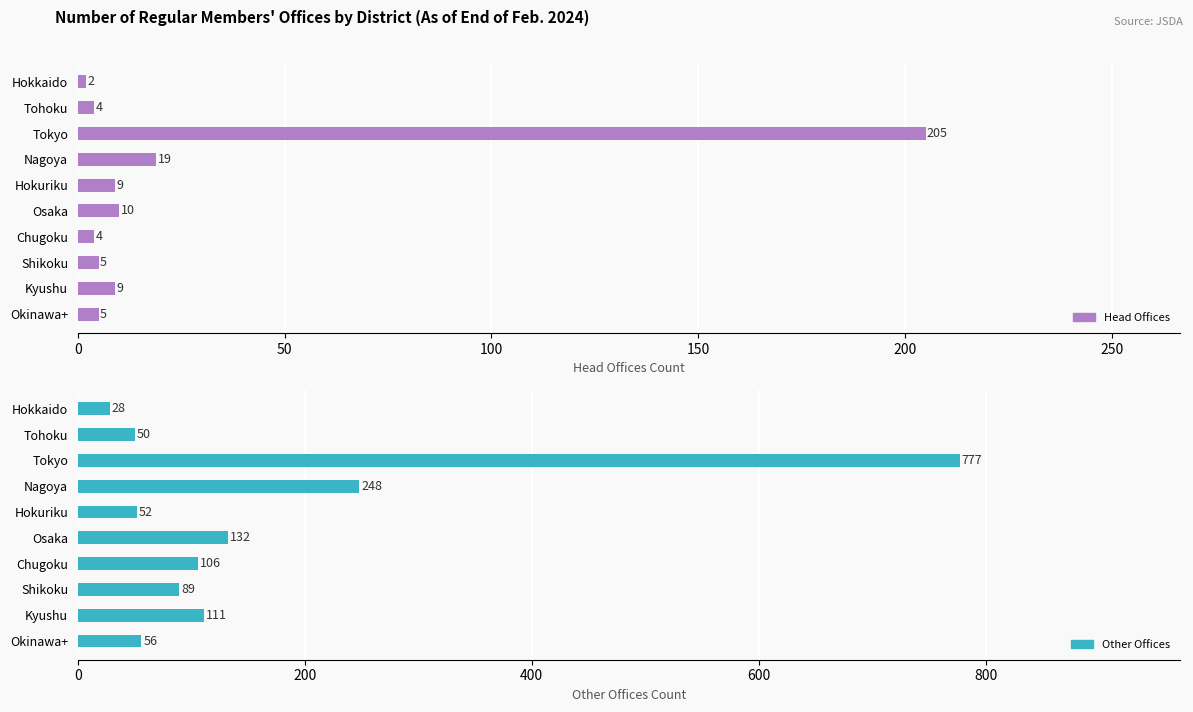

Rank the series by their average value, from highest to lowest.

Other Offices, Head Offices